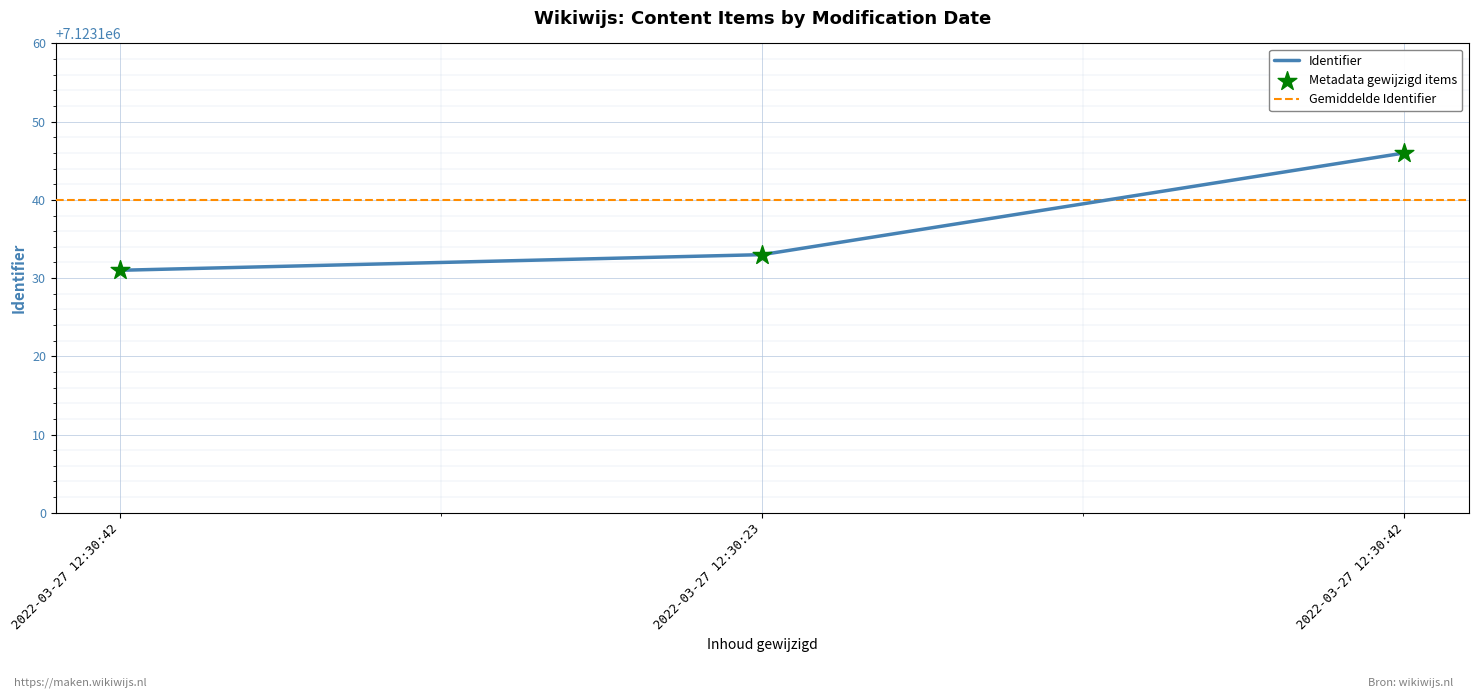

Approximately how many times larger is the value at 2022-03-27 12:30:42 compared to 2022-03-27 12:30:23?

1.0